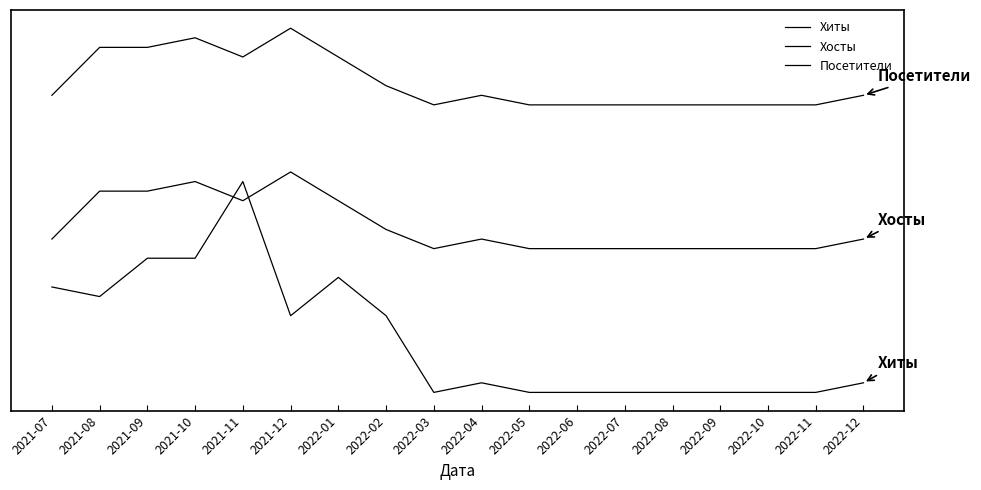

Which has a higher value, 2022-10 or 2022-12?

2022-12